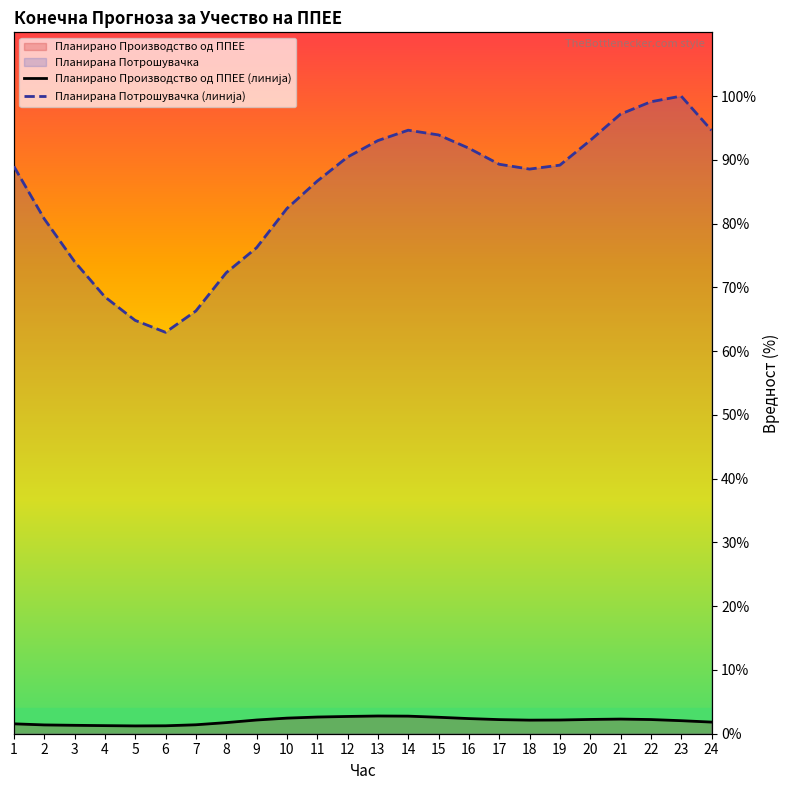

How many interior local peaks does the Планирана Потрошувачка (линија) series have?

2